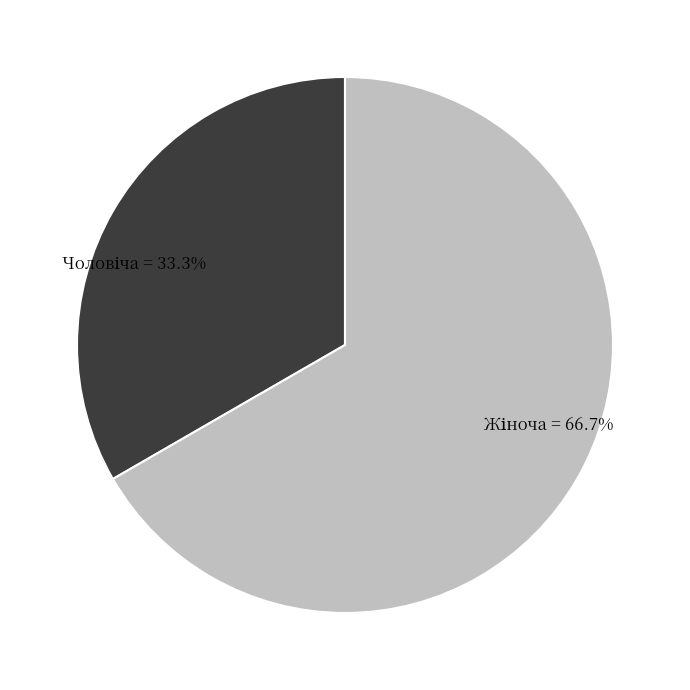

Is there any slice that represents more than half of the pie?

Yes